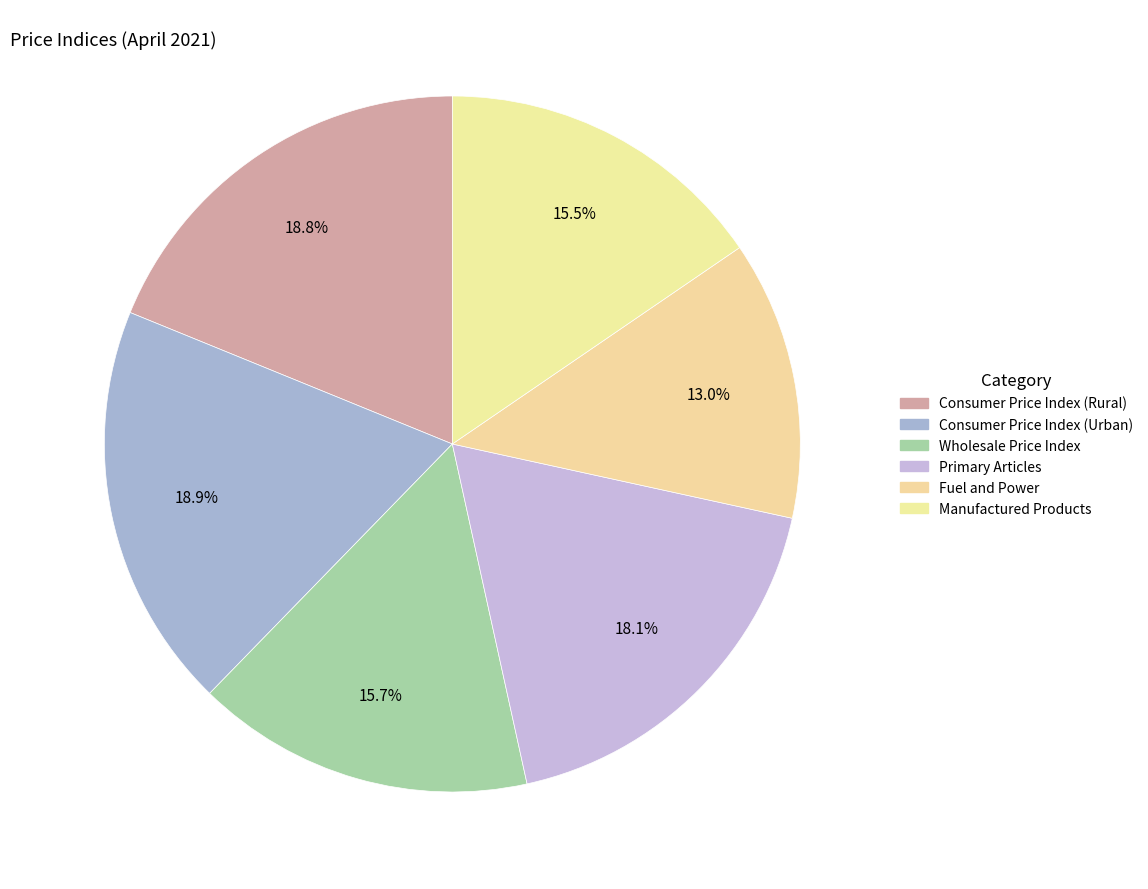

To the nearest percent, what percentage of the pie is Primary Articles?

18%